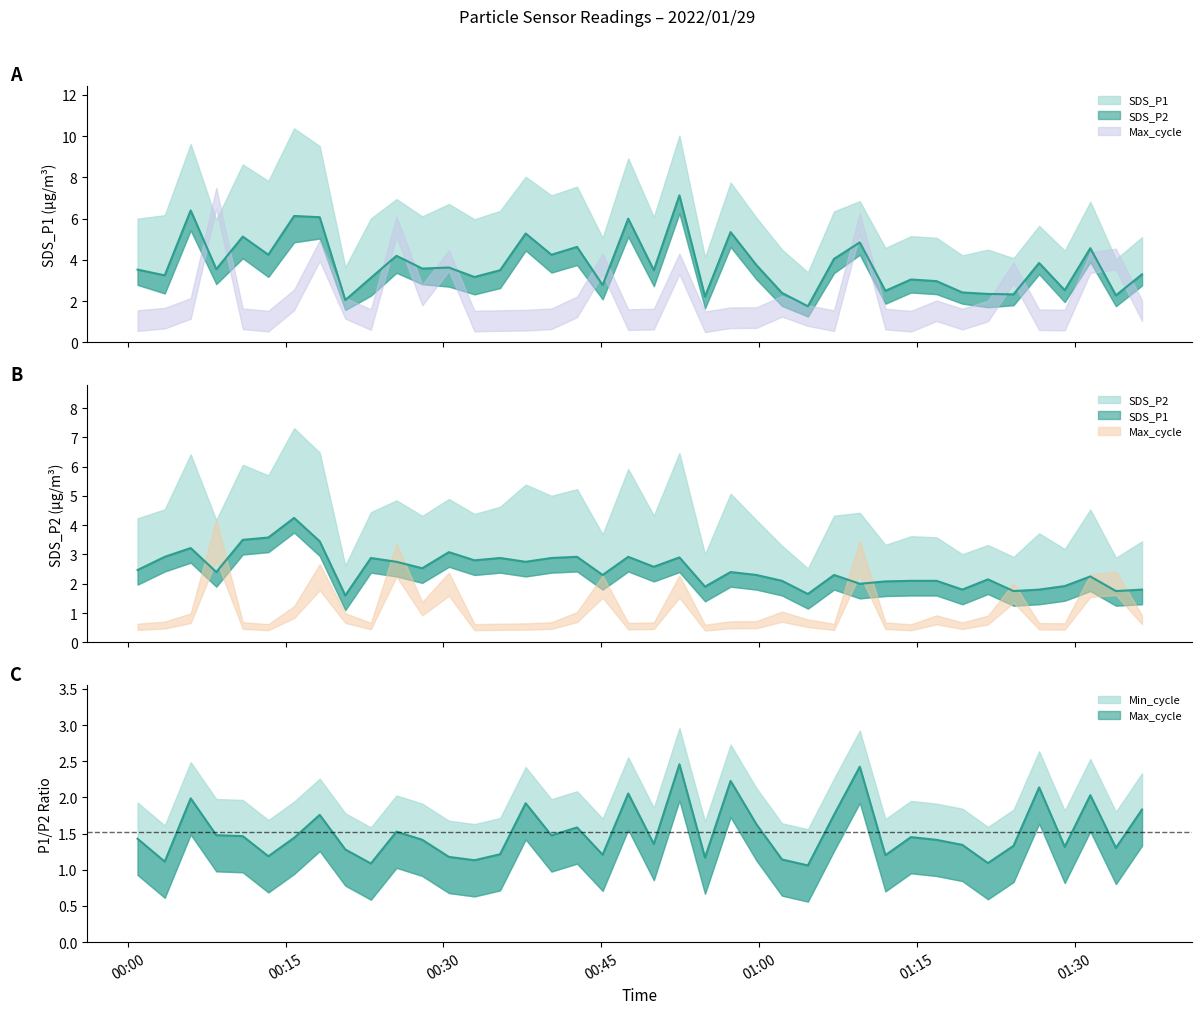

True or false: SDS_P1 and SDS_P2 cross at least once.

False